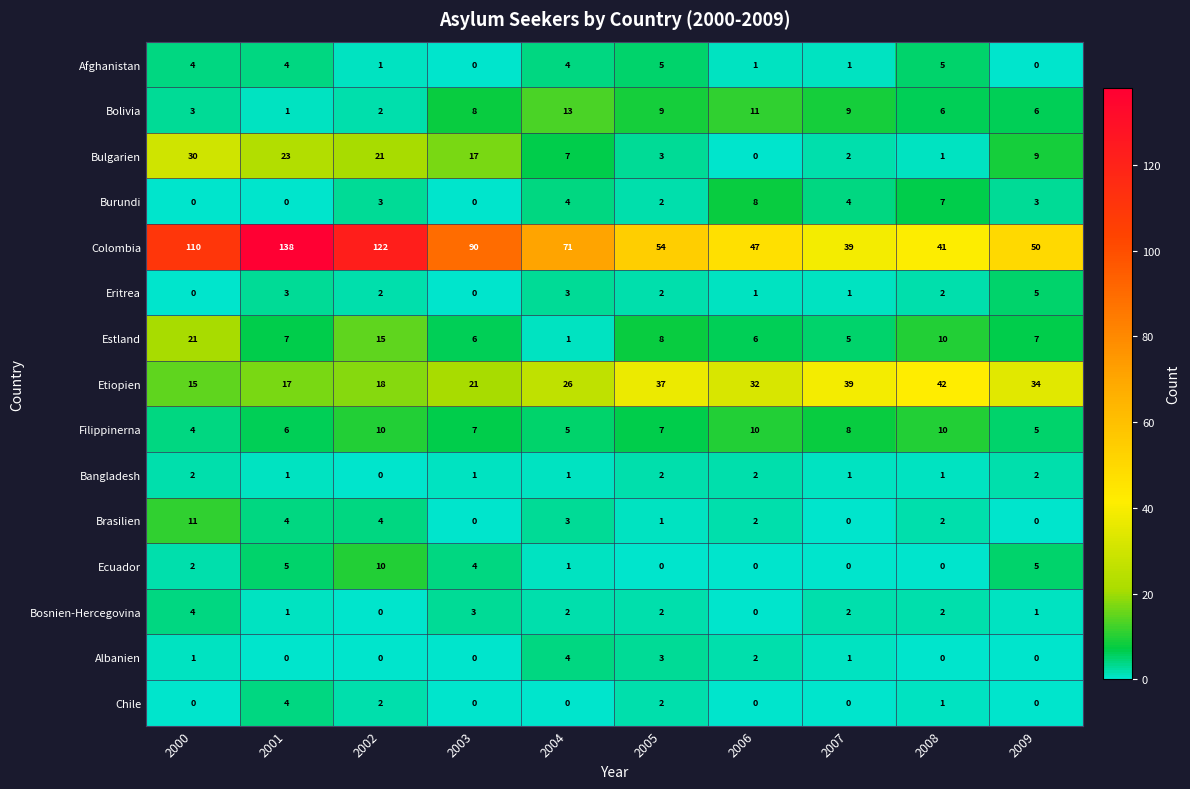

At which category is the sum across all series the highest?

2001